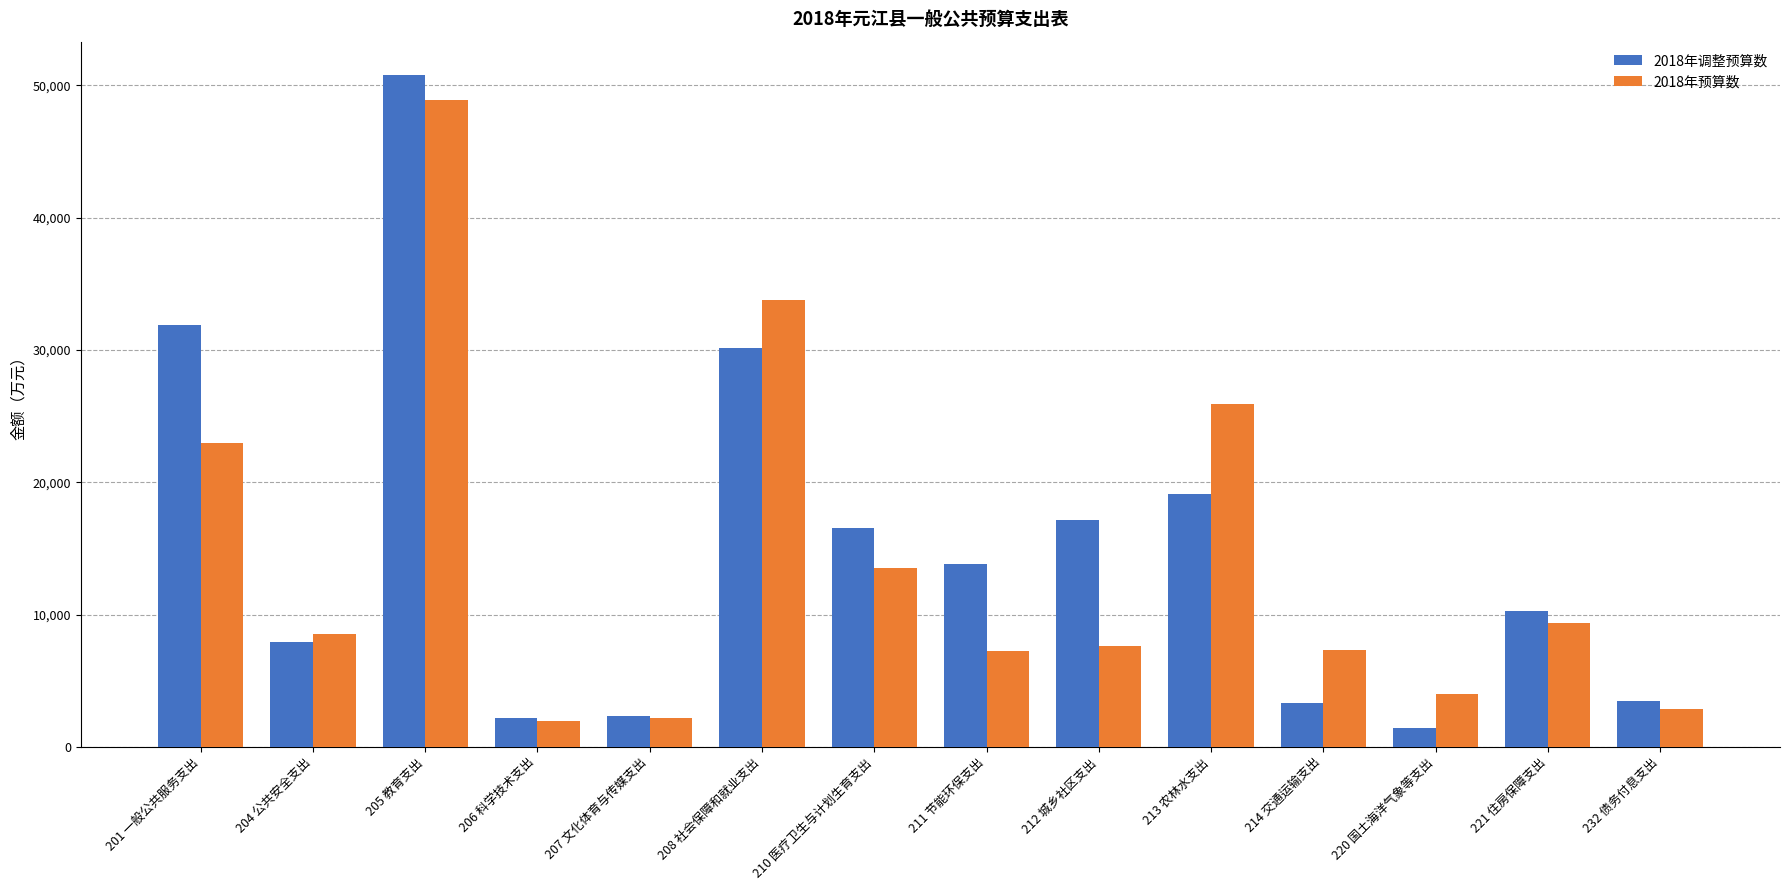

What are all the series names shown in the legend?

2018年调整预算数, 2018年预算数